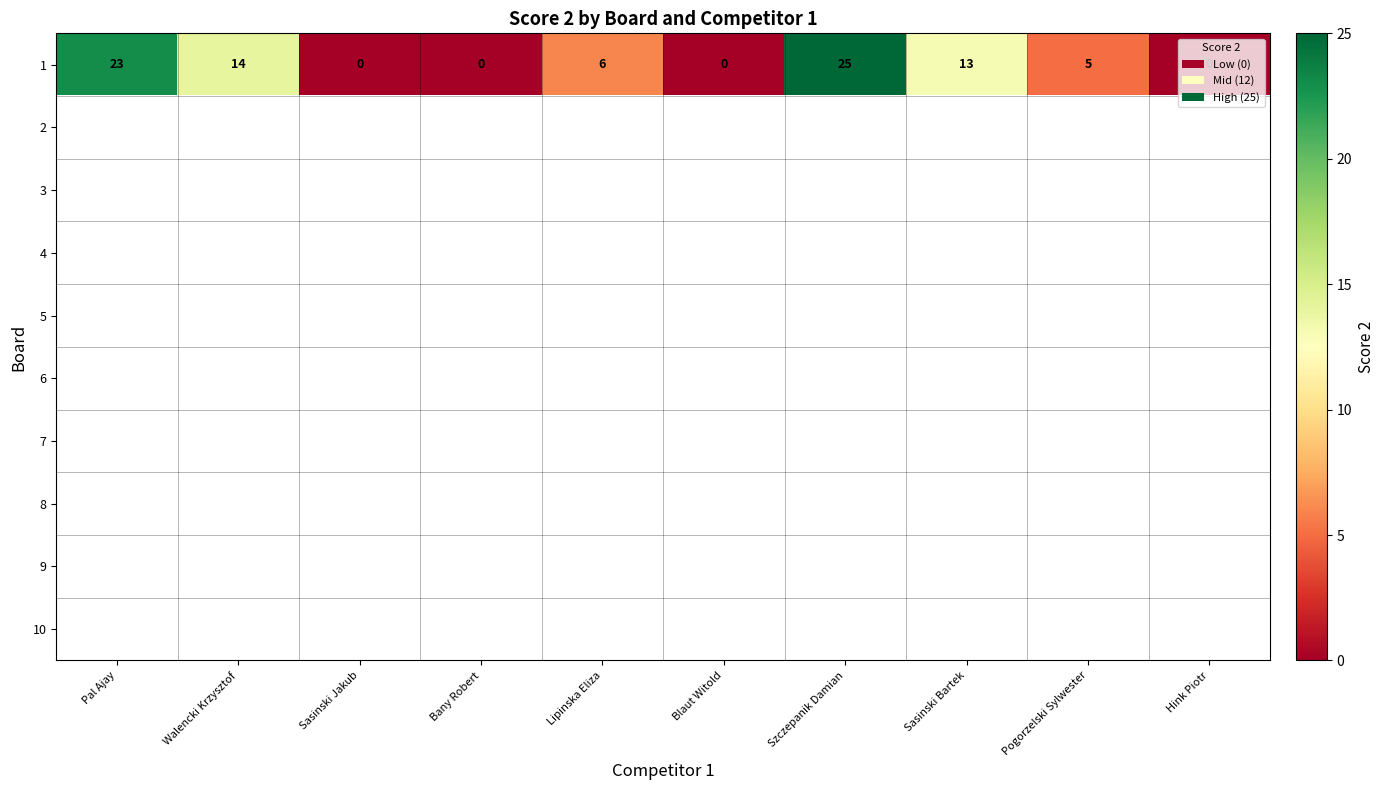

Between Sasinski Bartek and Pogorzelski Sylwester, which series saw the biggest shift?

1